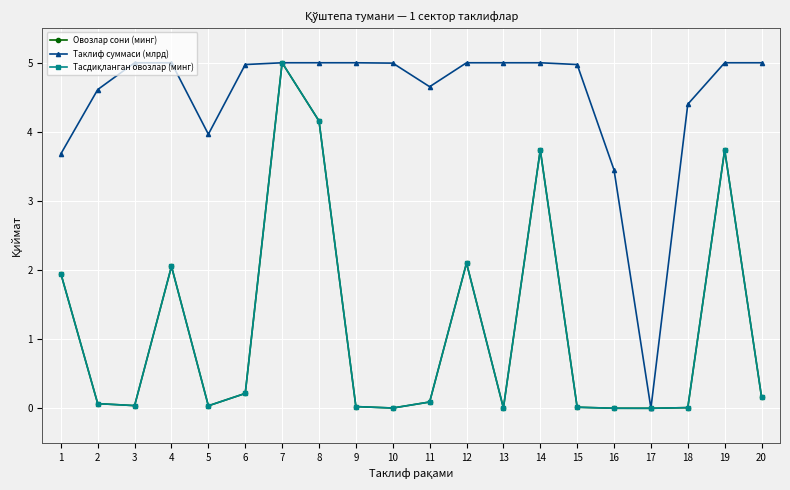

Is the value of Овозлар сони (минг) at 2 greater than the value of Тасдиқланган овозлар (минг) at 20?

No